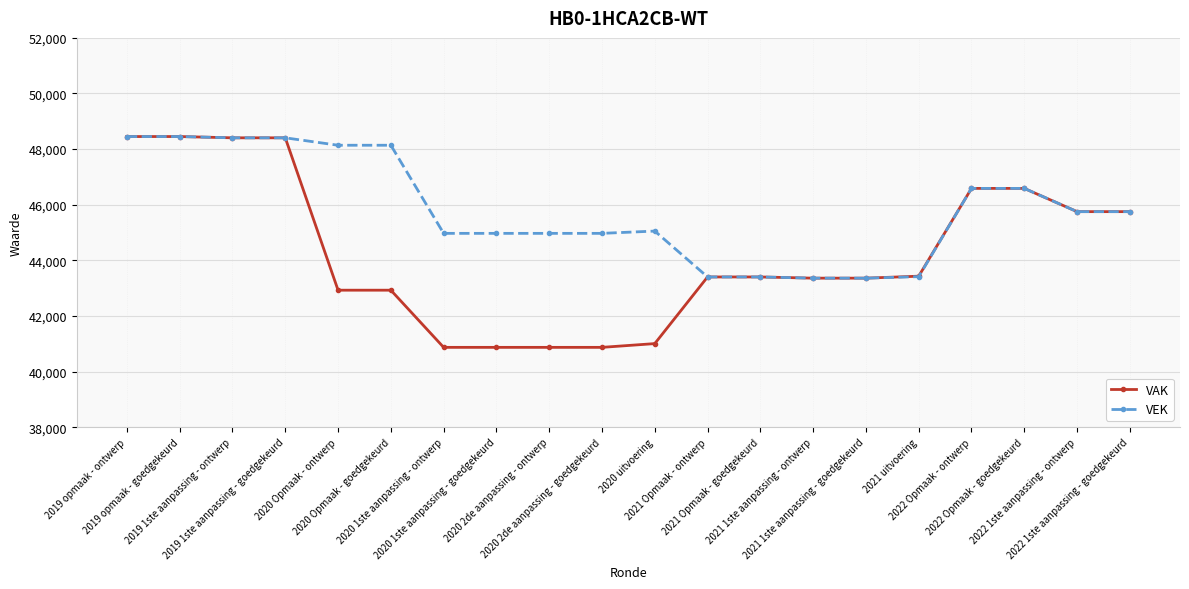

What is the minimum value shown in the chart?

40870